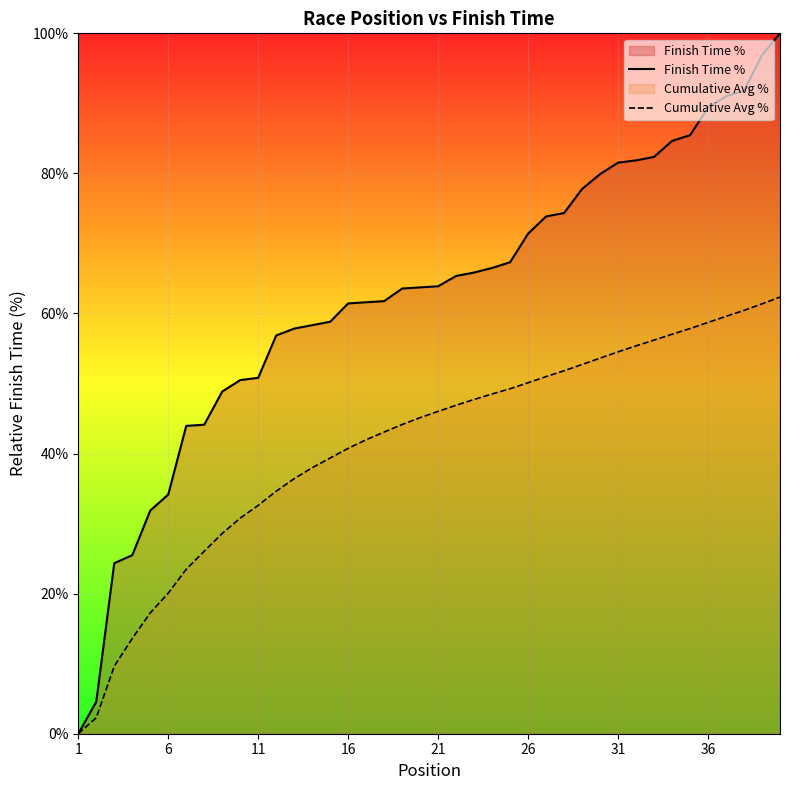

What is the difference between the highest and lowest values at 11?

18.2